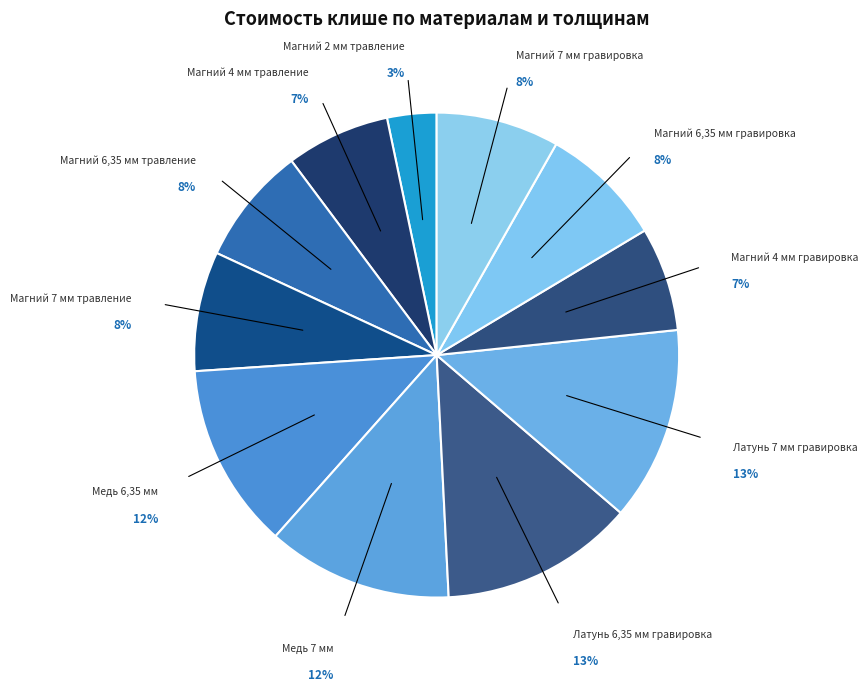

To the nearest percent, what portion does Магний 7 мм травление represent?

8%